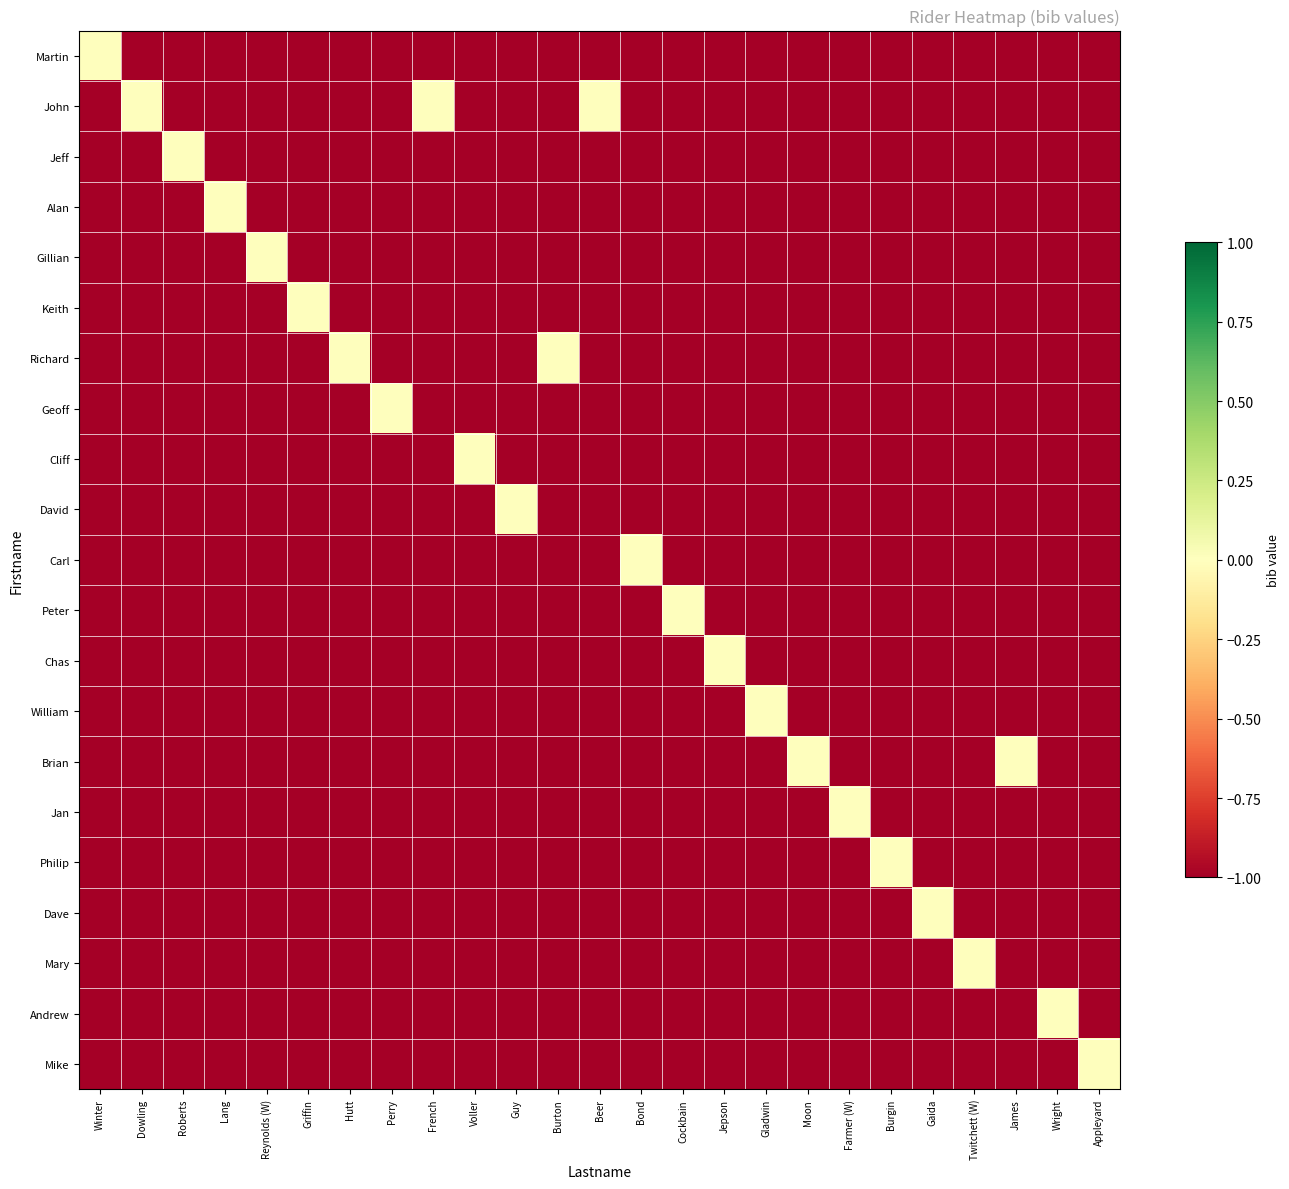

At Roberts, list the series in order from smallest to largest.

Martin, John, Alan, Gillian, Keith, Richard, Geoff, Cliff, David, Carl, Peter, Chas, William, Brian, Jan, Philip, Dave, Mary, Andrew, Mike, Jeff